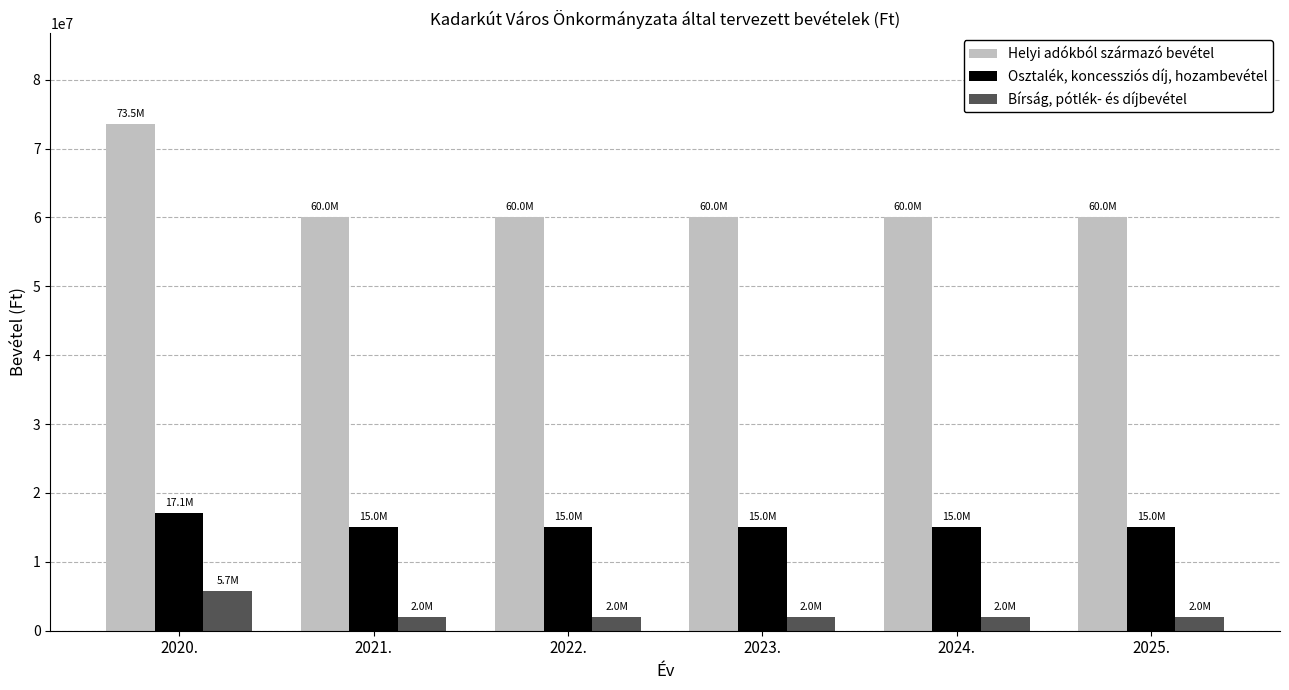

Which series has the largest total across all categories?

Helyi adókból származó bevétel